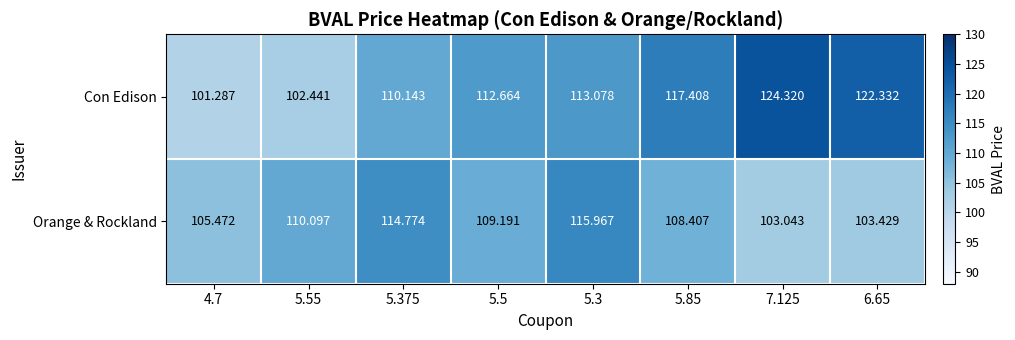

Which series has the widest spread of values?

Con Edison